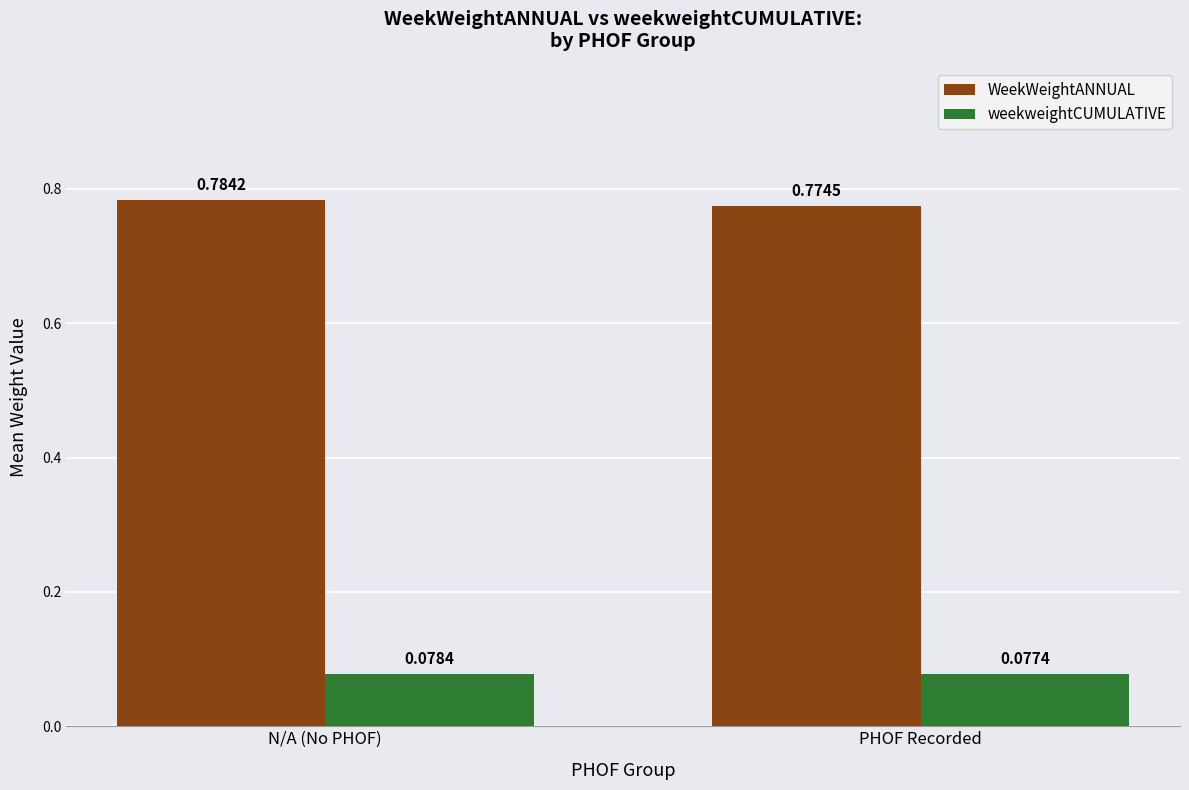

How many bars are there in total?

4